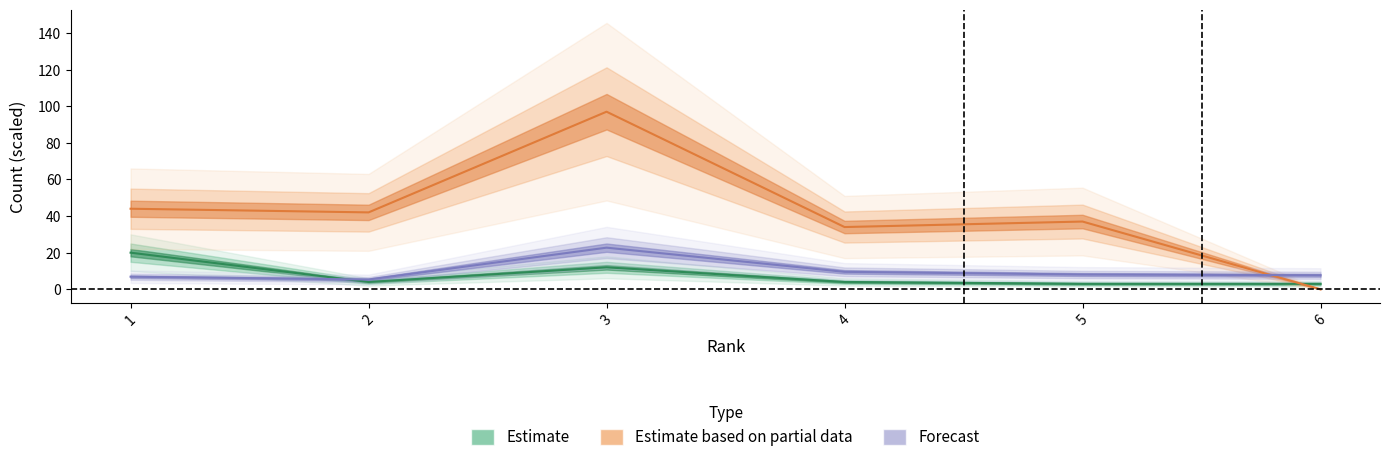

What is the value of the Total Refs. point at the 4th from the left?

9.5